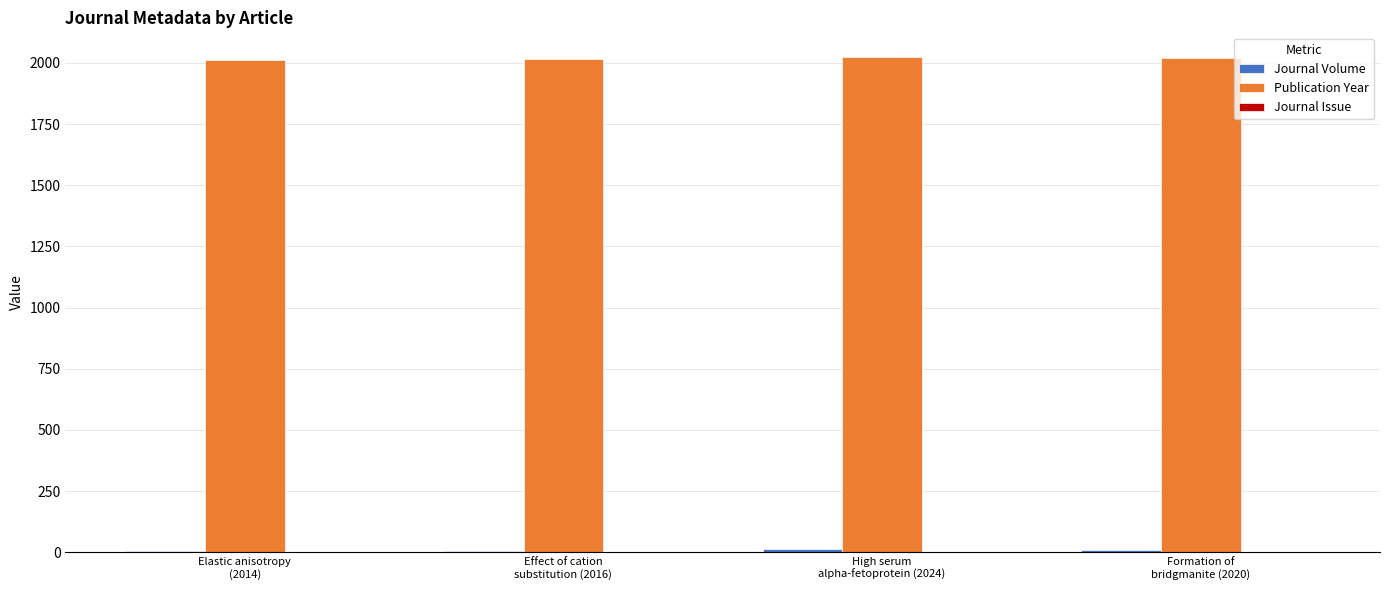

How many groups of bars are there?

4